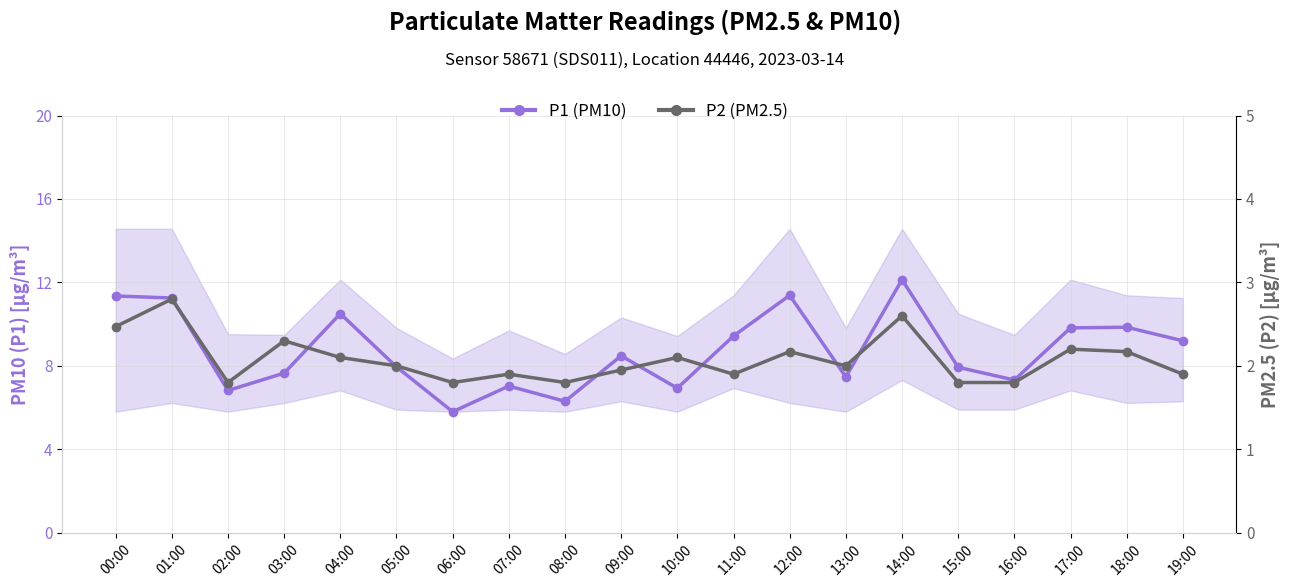

Reading right to left, transcribe all the data shown in this chart.

P1 (PM10): 9.2	9.8	9.8	7.3	7.9	12.1	7.5	11.4	9.4	6.9	8.5	6.3	7.0	5.8	8.0	10.5	7.7	6.8	11.2	11.3
P2 (PM2.5): 1.9	2.2	2.2	1.8	1.8	2.6	2.0	2.2	1.9	2.1	1.9	1.8	1.9	1.8	2.0	2.1	2.3	1.8	2.8	2.5